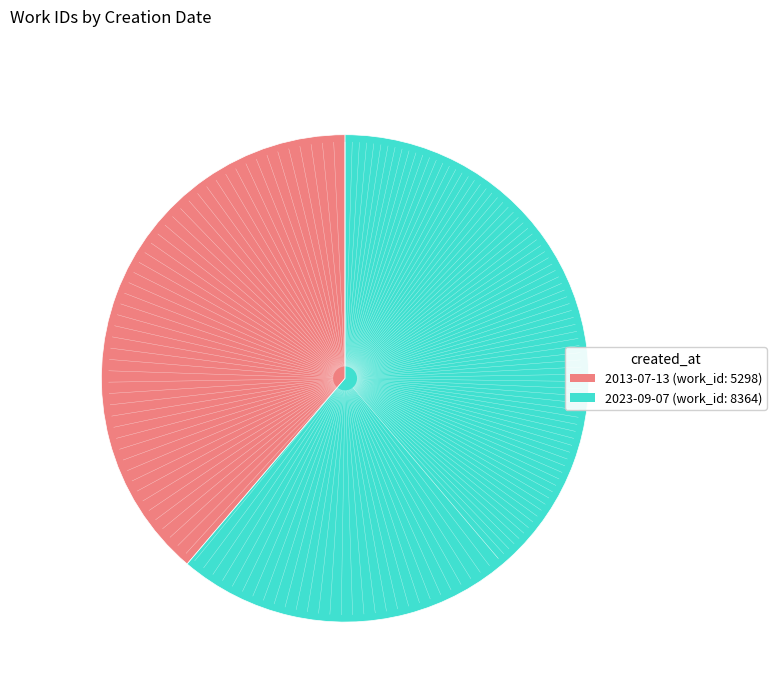

Does 2013-07-13 represent more than half of the total?

No